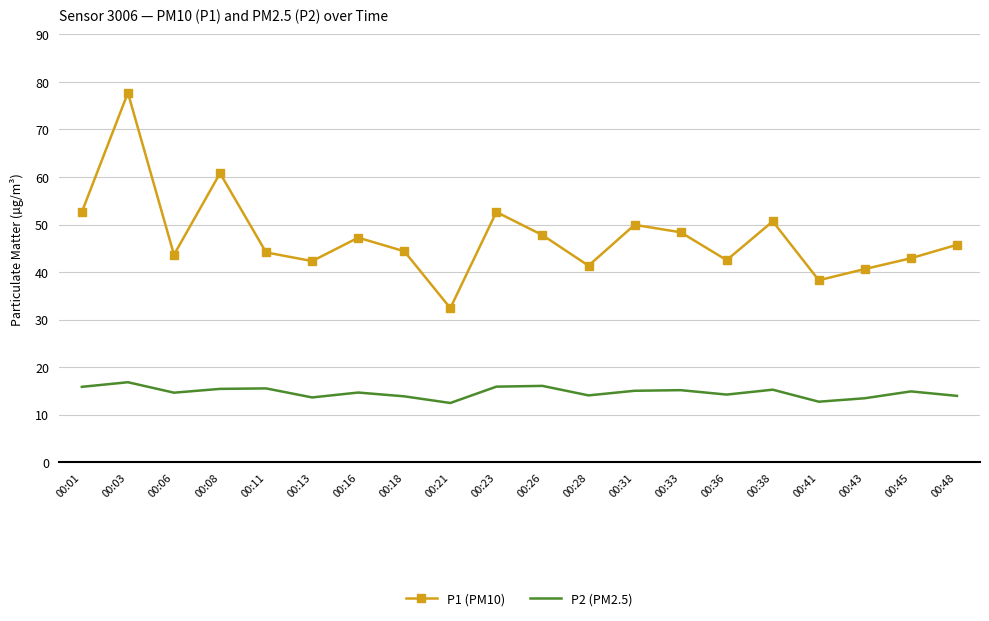

At which label does P1 (PM10) first exceed 45?

00:01